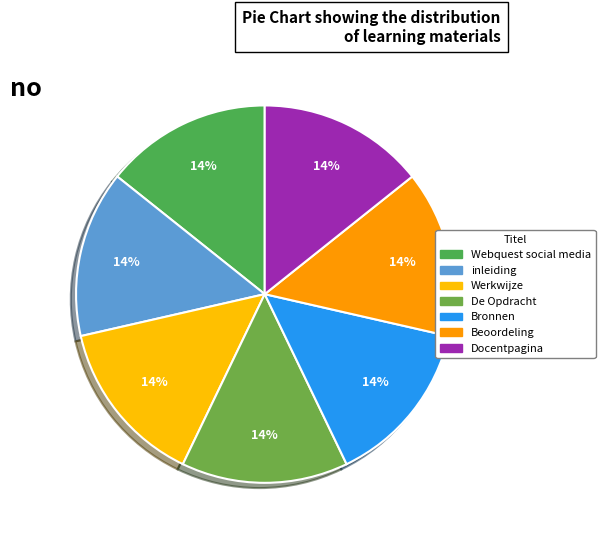

What percentage is NOT represented by Docentpagina?

85.7%